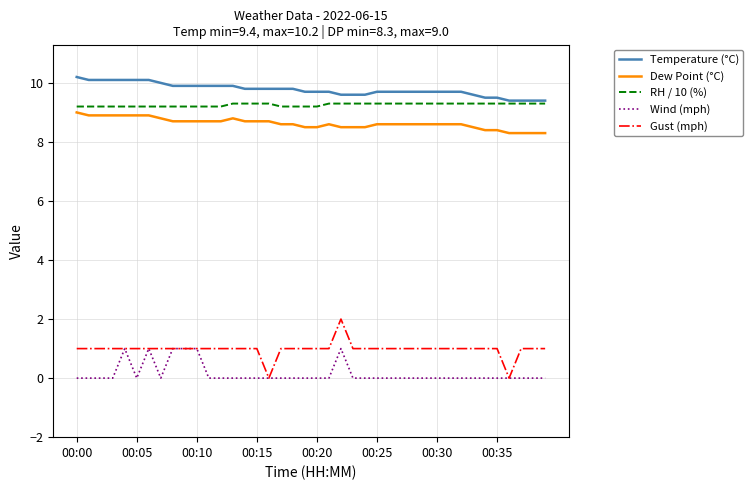

True or false: Dew Point (°C) and Gust (mph) cross at least once.

False